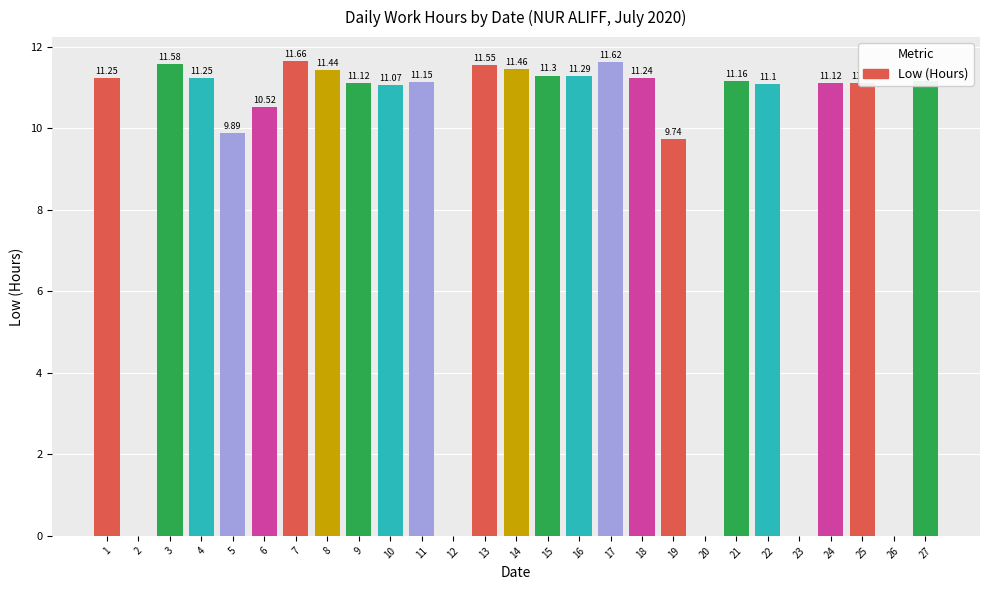

What is the sum of all values?

244.8